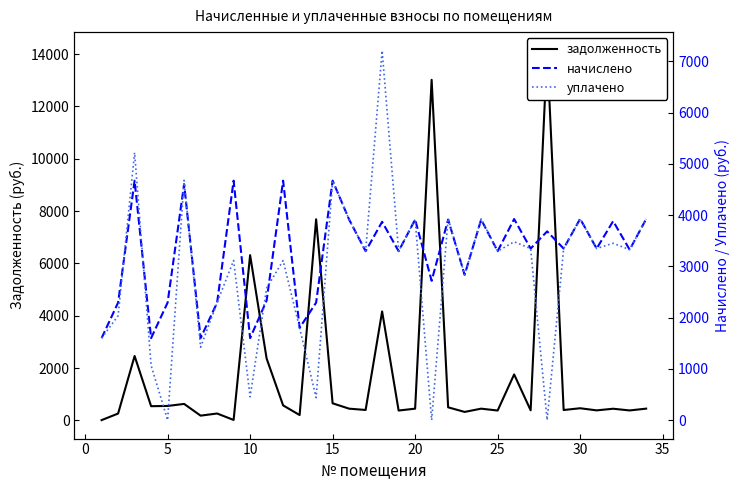

What is the difference between the second highest and minimum values in the уплачено series?

5217.8